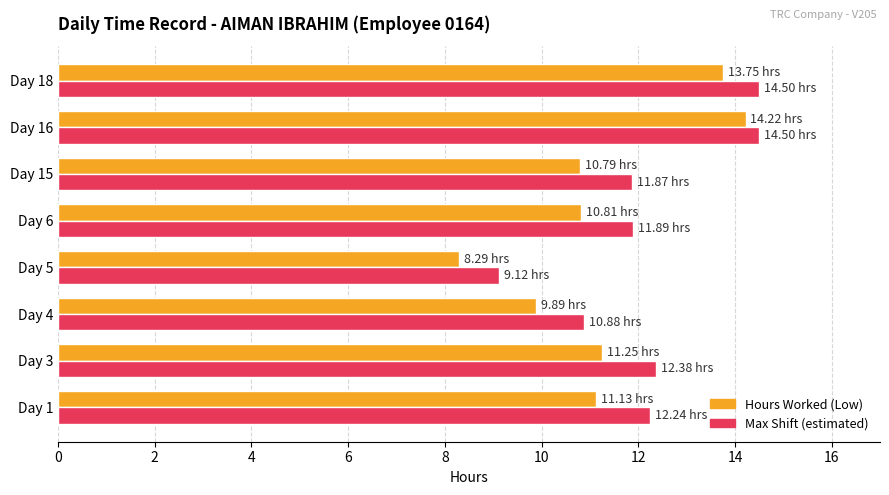

How many series are shown in this chart?

2